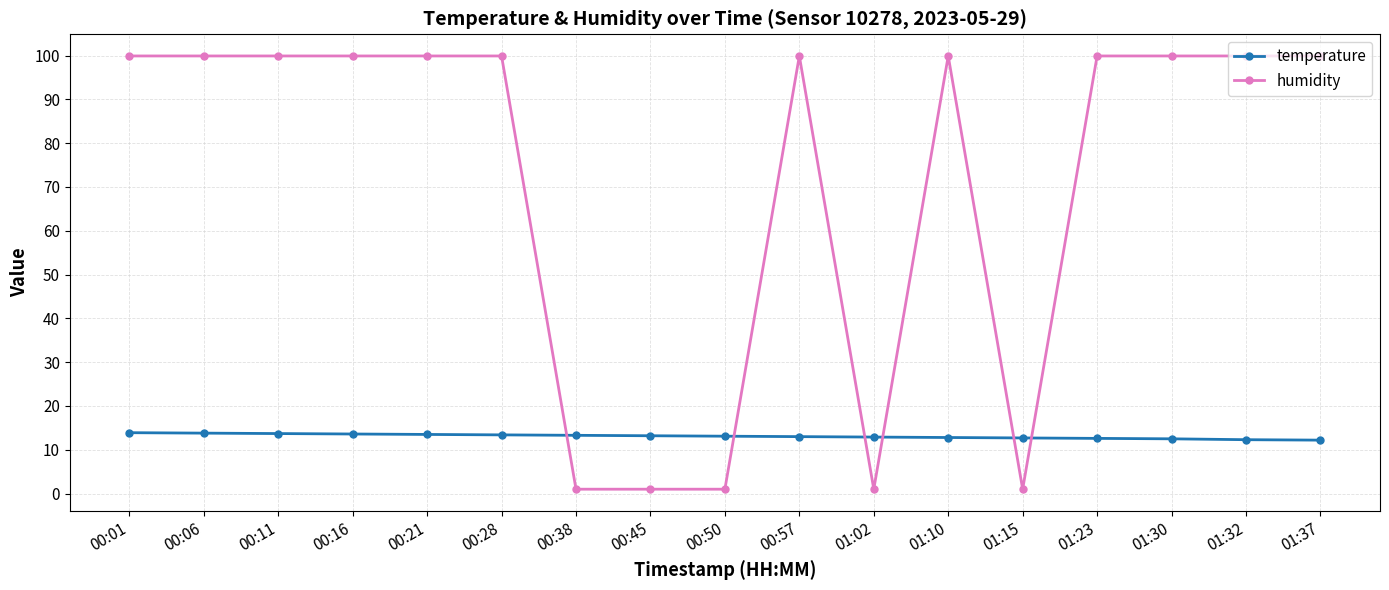

What is the value of the humidity point at the 7th from the left?

1.0